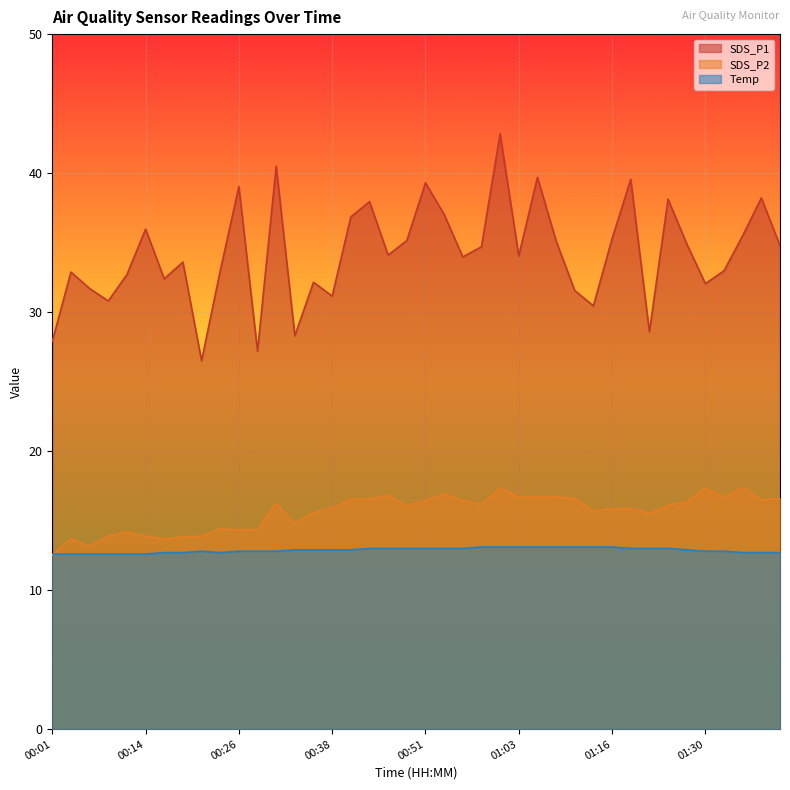

Where is the first local maximum for SDS_P2?

00:04